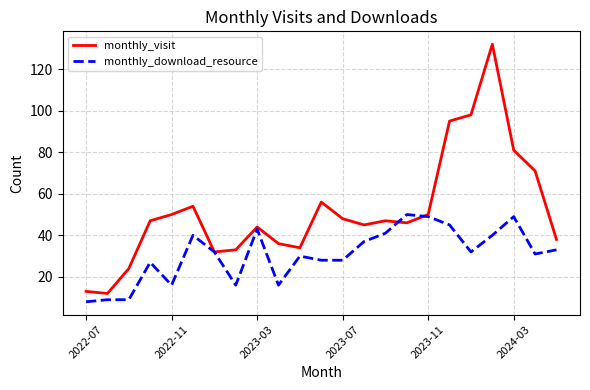

Which series has the largest total across all categories?

monthly_visit